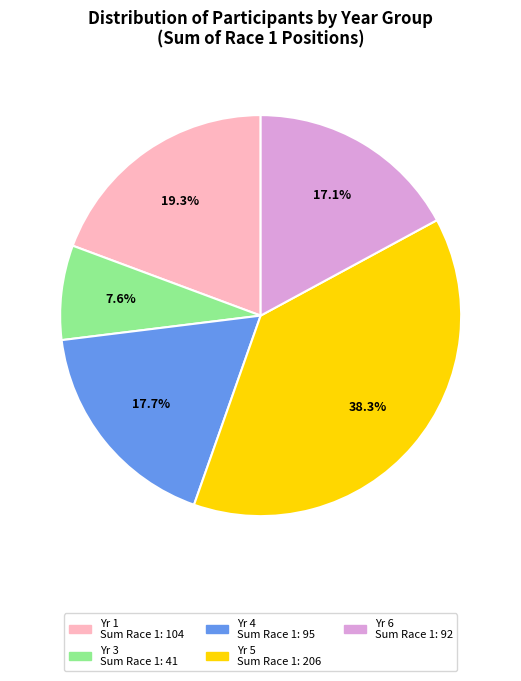

Is there a majority slice in this chart?

No